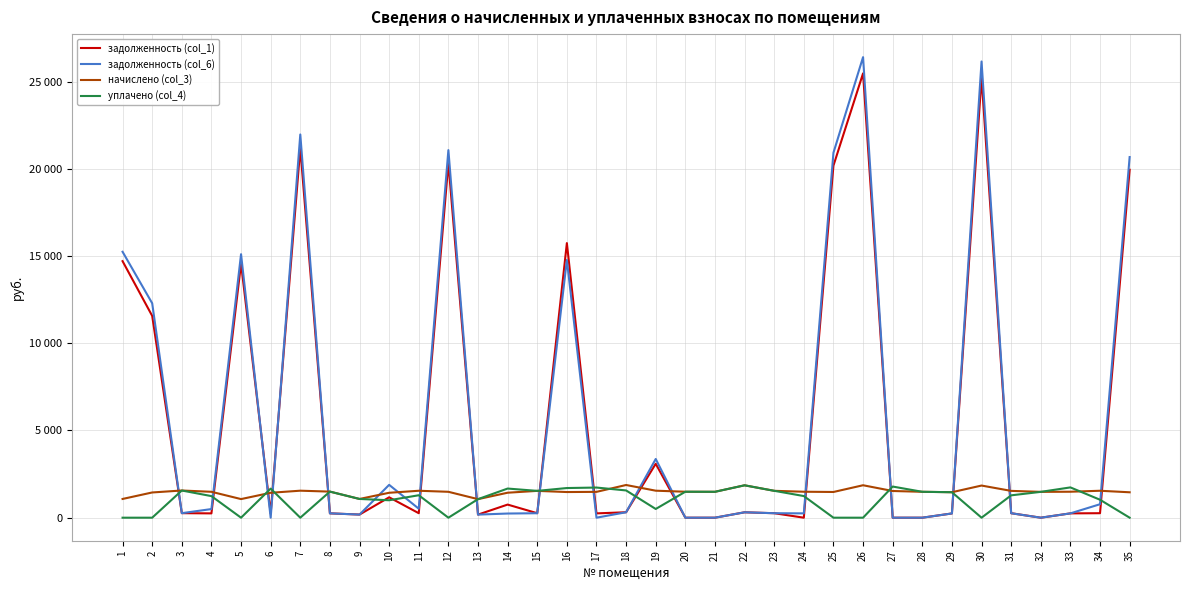

Rank the series at 26 from highest to lowest value.

задолженность (col_6), задолженность (col_1), начислено (col_3), уплачено (col_4)